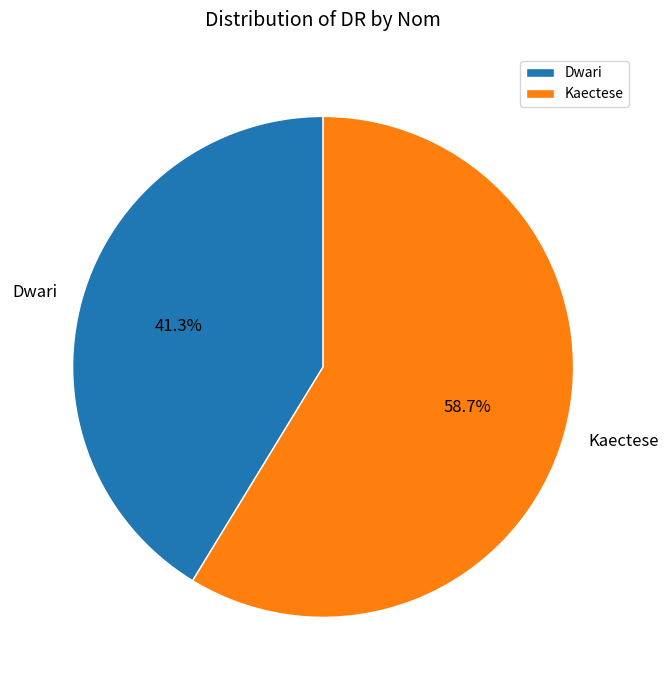

To the nearest percent, what percentage of the pie is Dwari?

41%